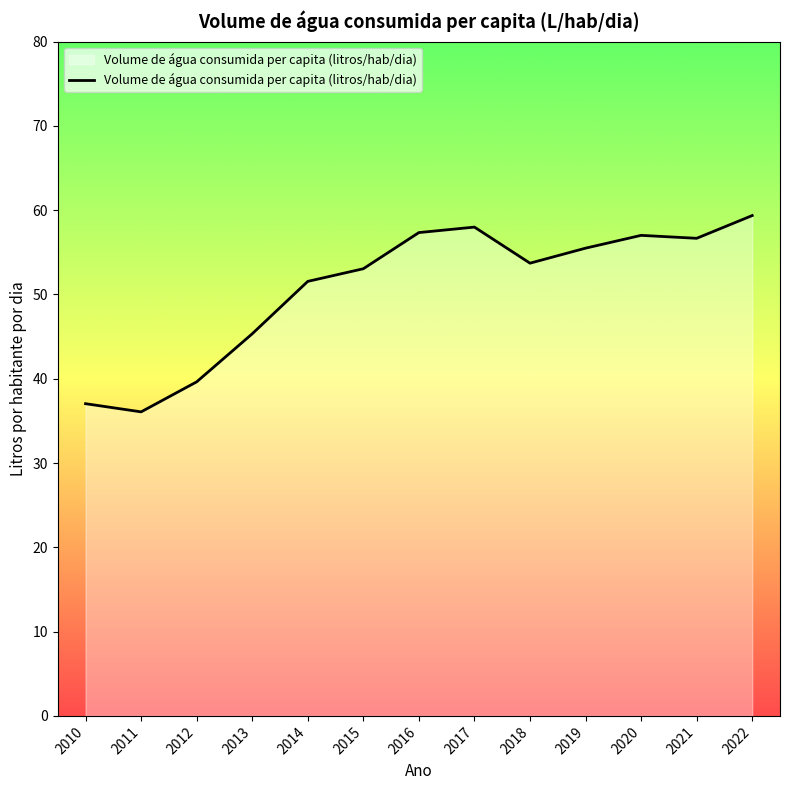

Count the number of categories in the chart.

13